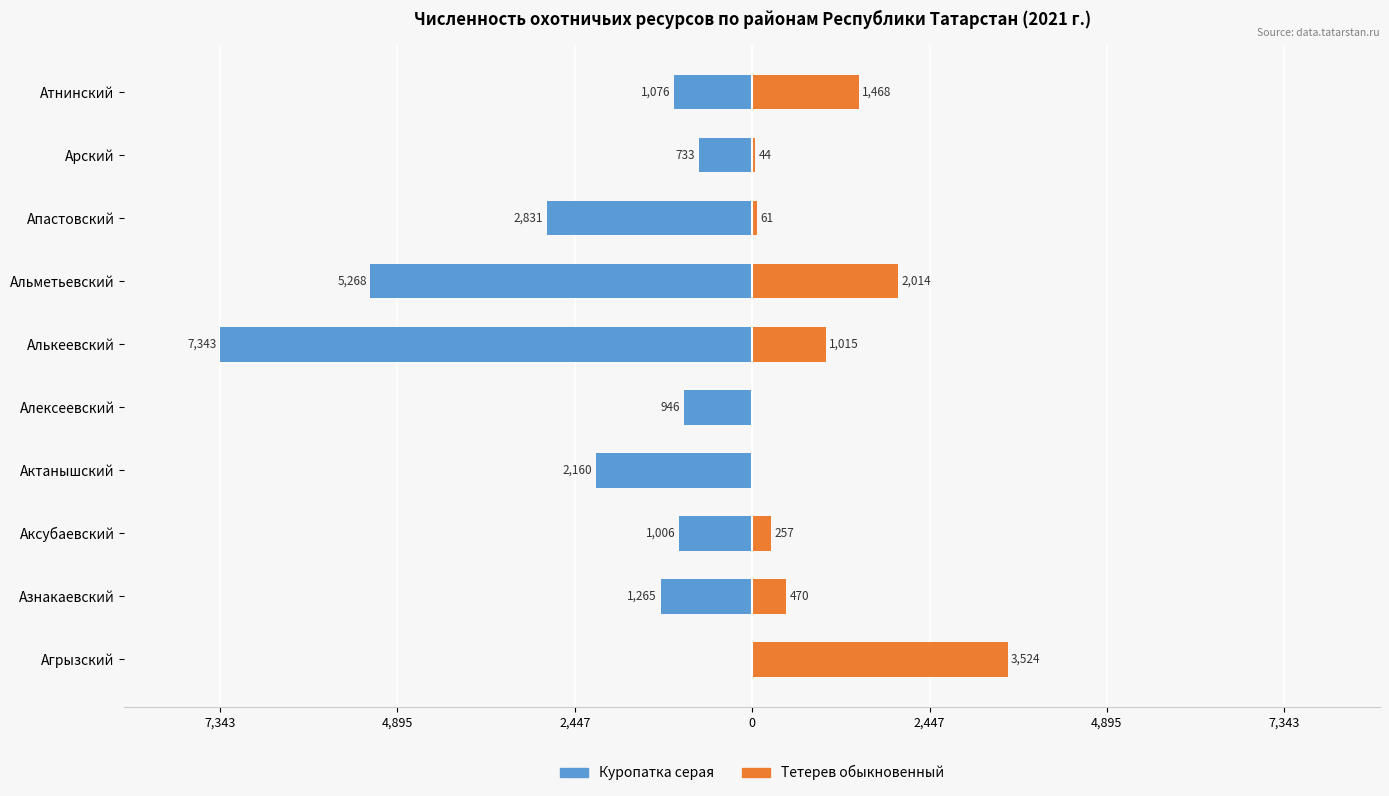

What is the average value of the Куропатка серая series?

-2263